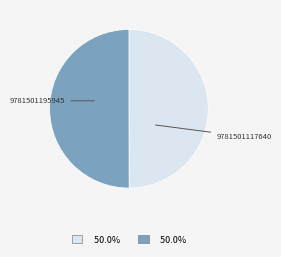

Count the number of slices in the pie.

2